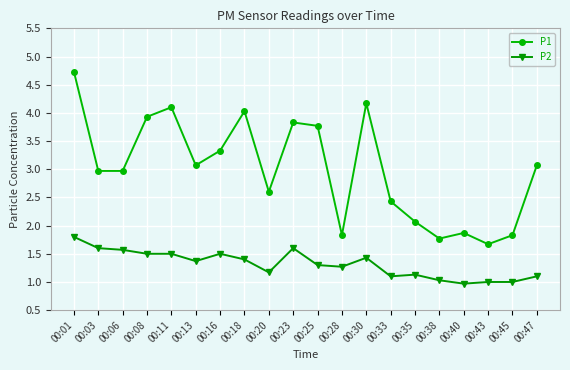

Reading left to right, what are all the values shown in this chart?

P1: 4.7	3.0	3.0	3.9	4.1	3.1	3.3	4.0	2.6	3.8	3.8	1.8	4.2	2.4	2.1	1.8	1.9	1.7	1.8	3.1
P2: 1.8	1.6	1.6	1.5	1.5	1.4	1.5	1.4	1.2	1.6	1.3	1.3	1.4	1.1	1.1	1.0	1.0	1.0	1.0	1.1